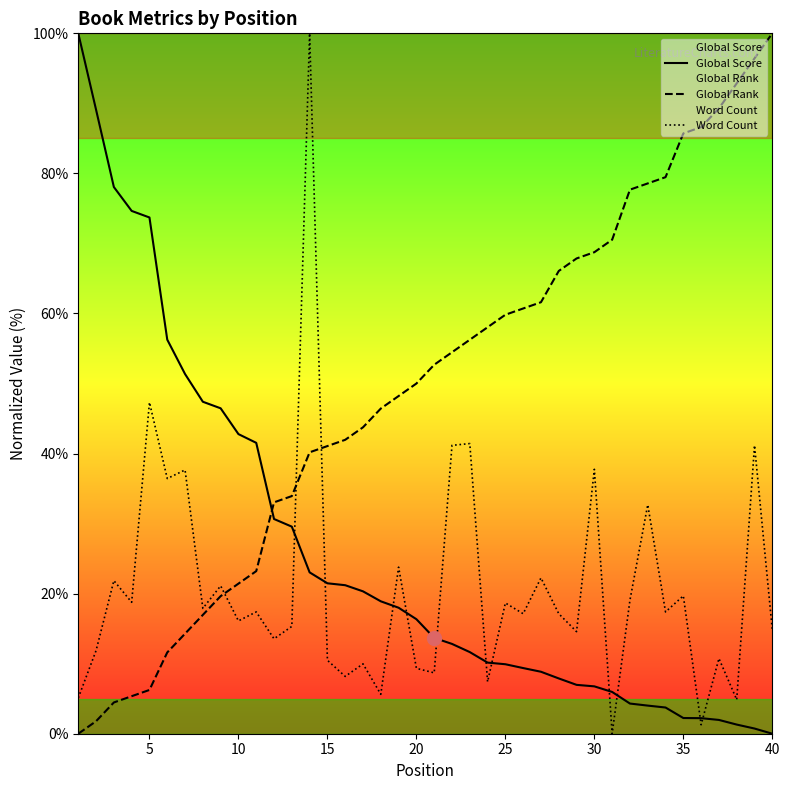

What is the value of the Global Rank point at the 22nd from the left?

54.5